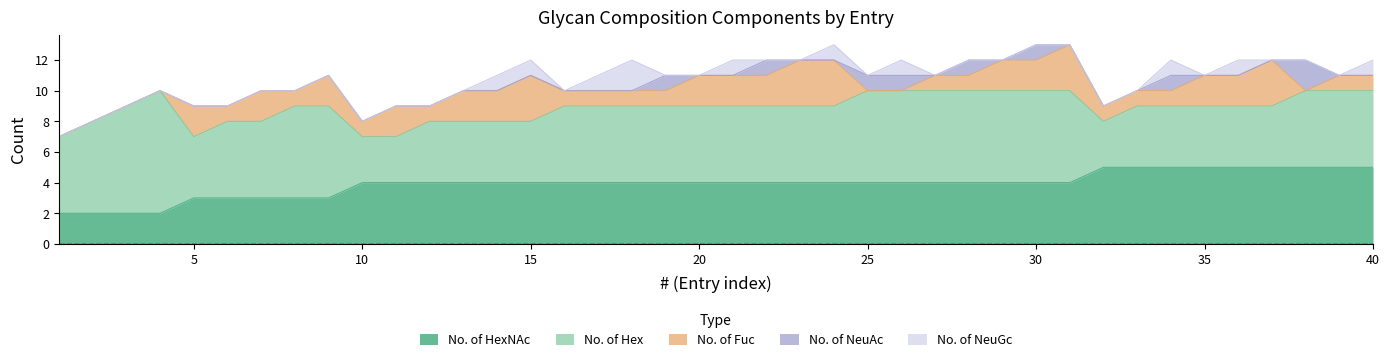

What is the sum of the No. of Hex values at 17 and 5?

9